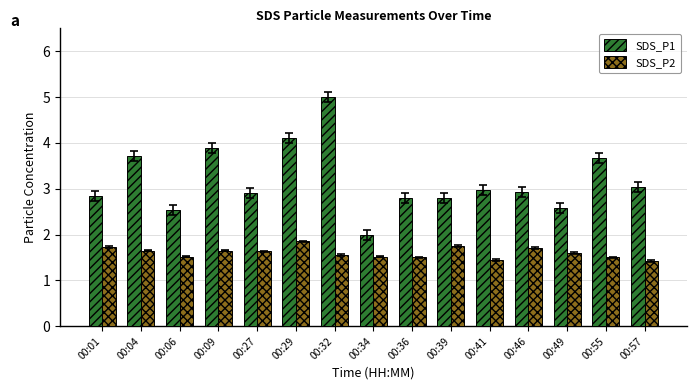

Is the value of SDS_P2 at 00:49 greater than the value of SDS_P1 at 00:49?

No